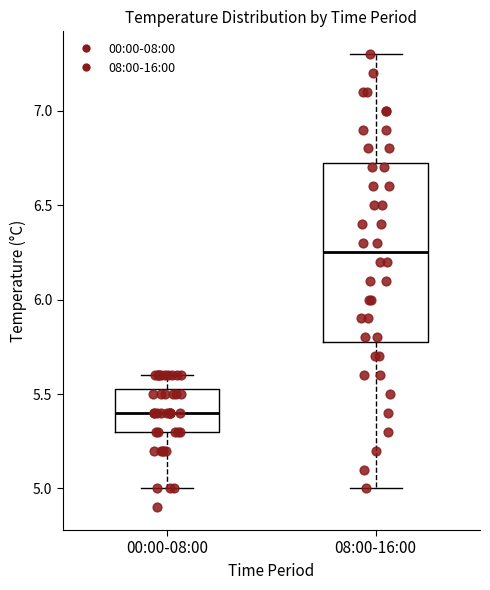

Where does the lower whisker of the box for 00:00-08:00 end on the y-axis? The values are not printed on the chart, so give them approximately, as read against the axis.

5.00